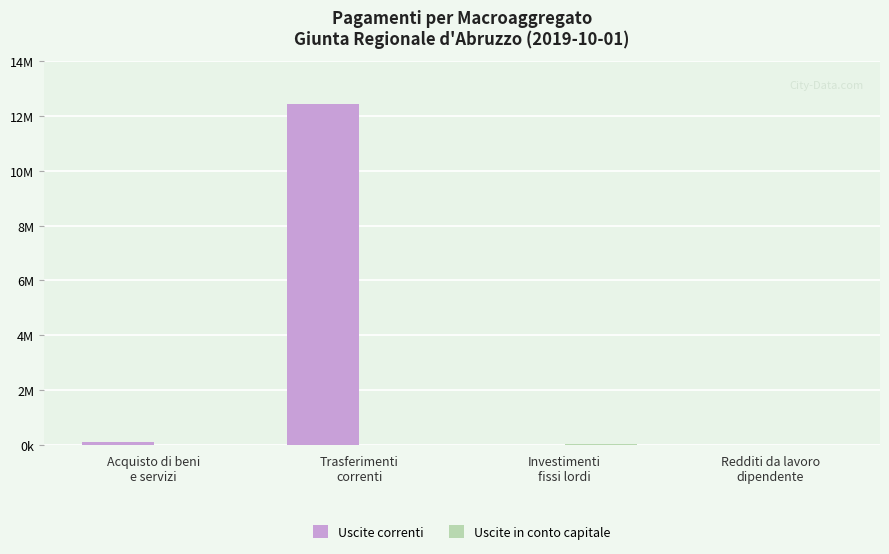

At how many categories does at least one series exceed 9703416?

1